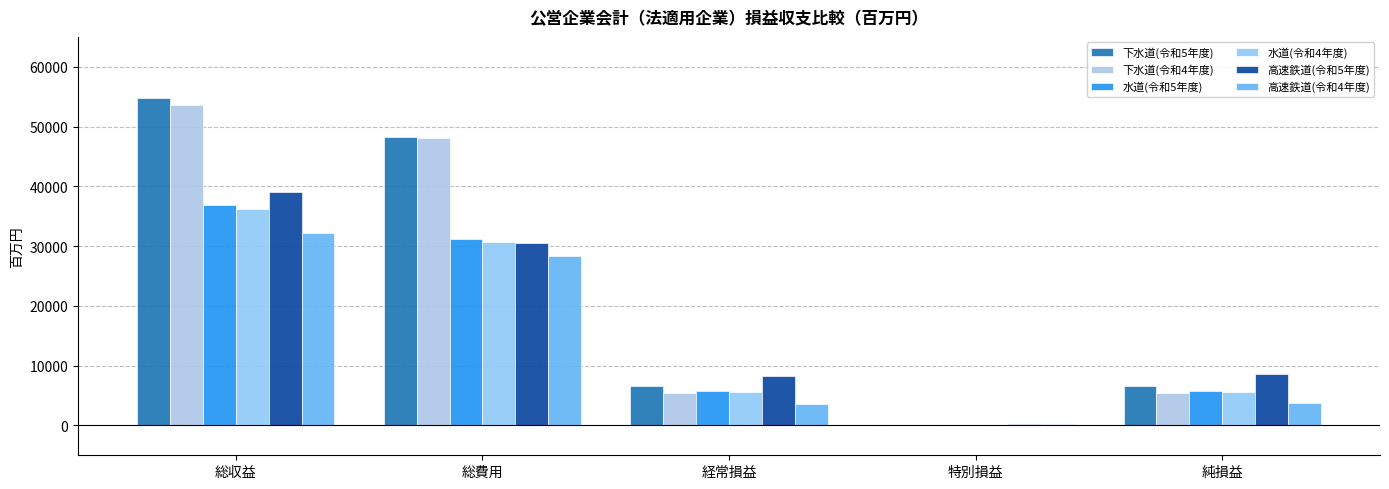

List the series in order of their peak value, lowest first.

高速鉄道(令和4年度), 水道(令和4年度), 水道(令和5年度), 高速鉄道(令和5年度), 下水道(令和4年度), 下水道(令和5年度)